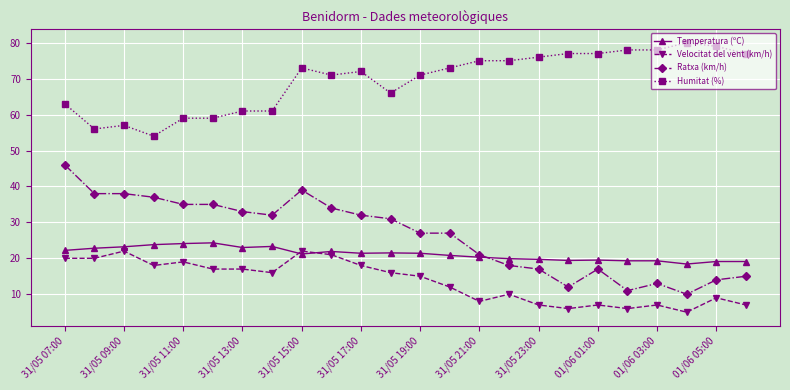

How many lines are shown in the chart?

4